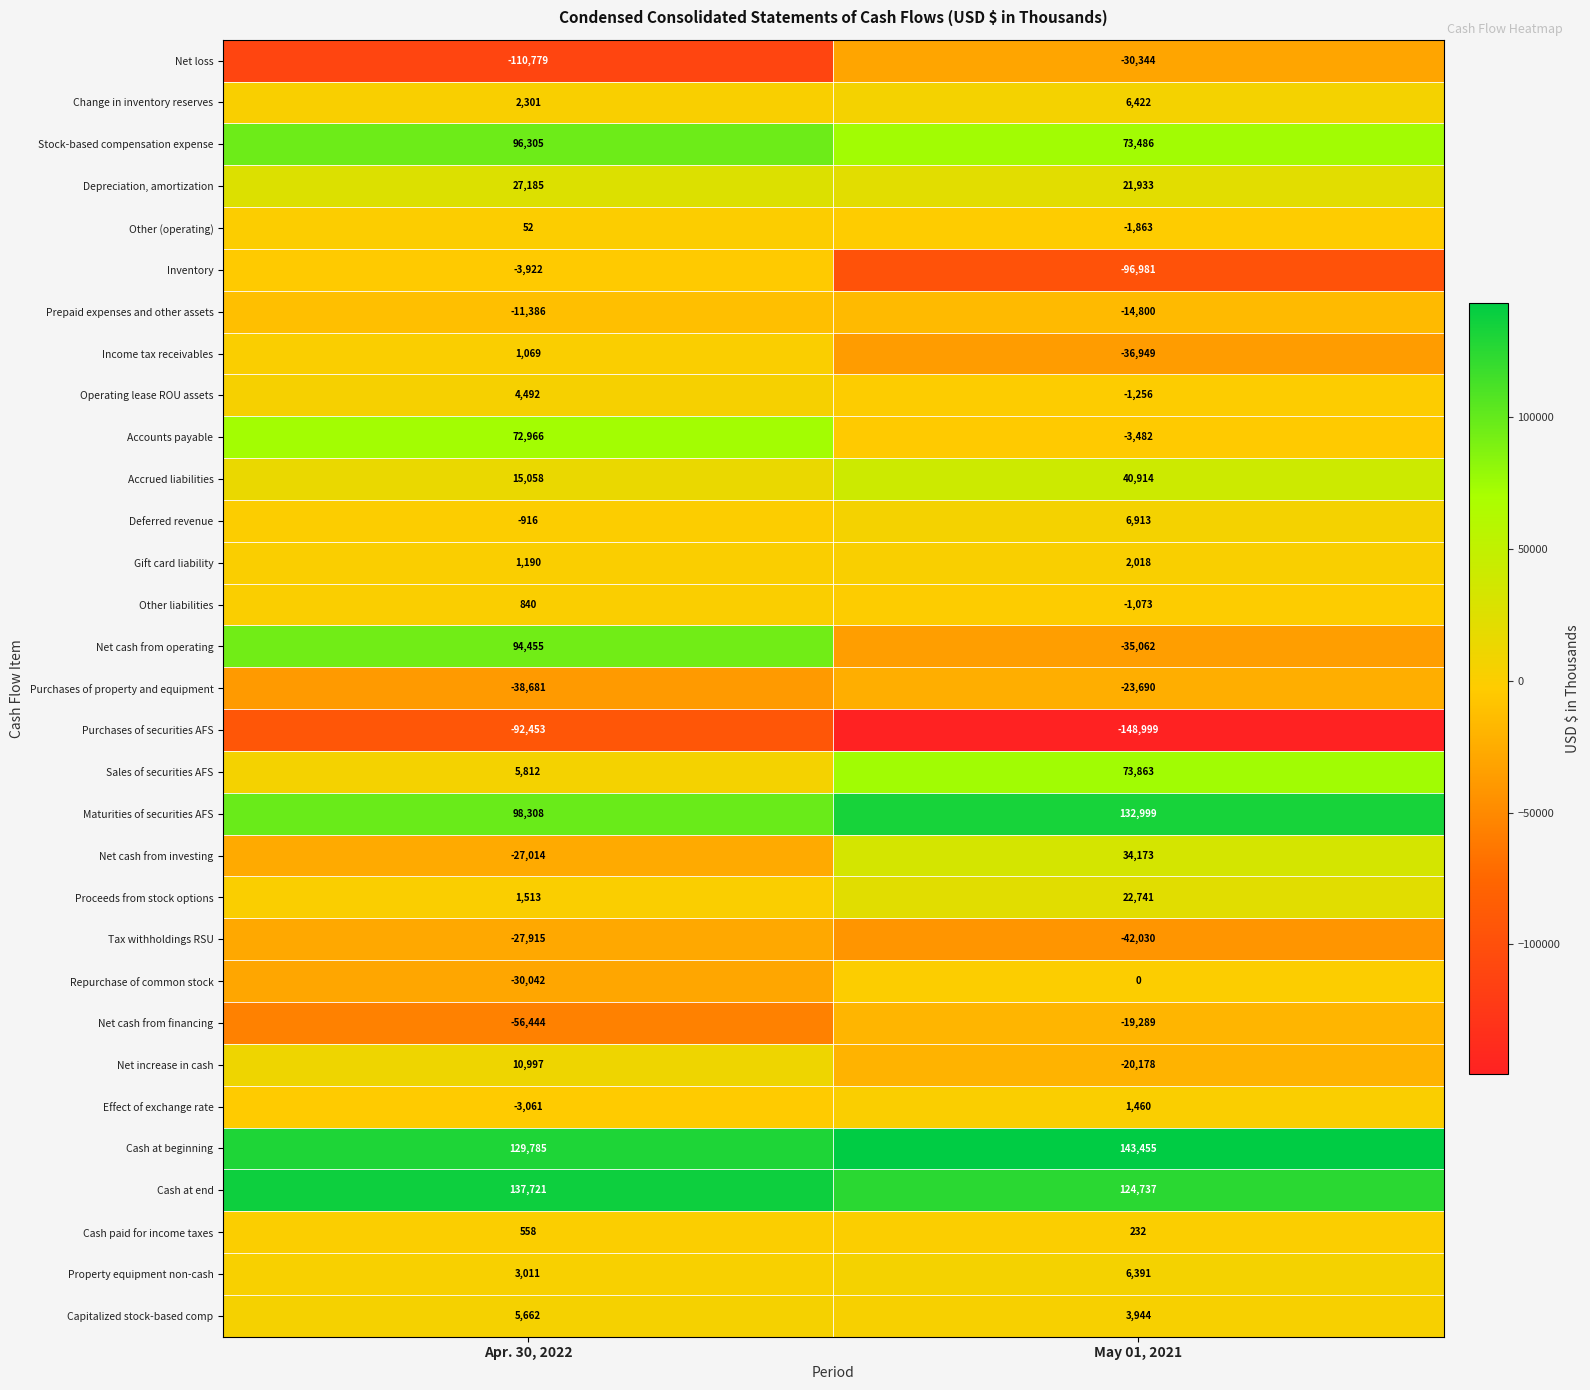

How many categories are shown in the chart?

2